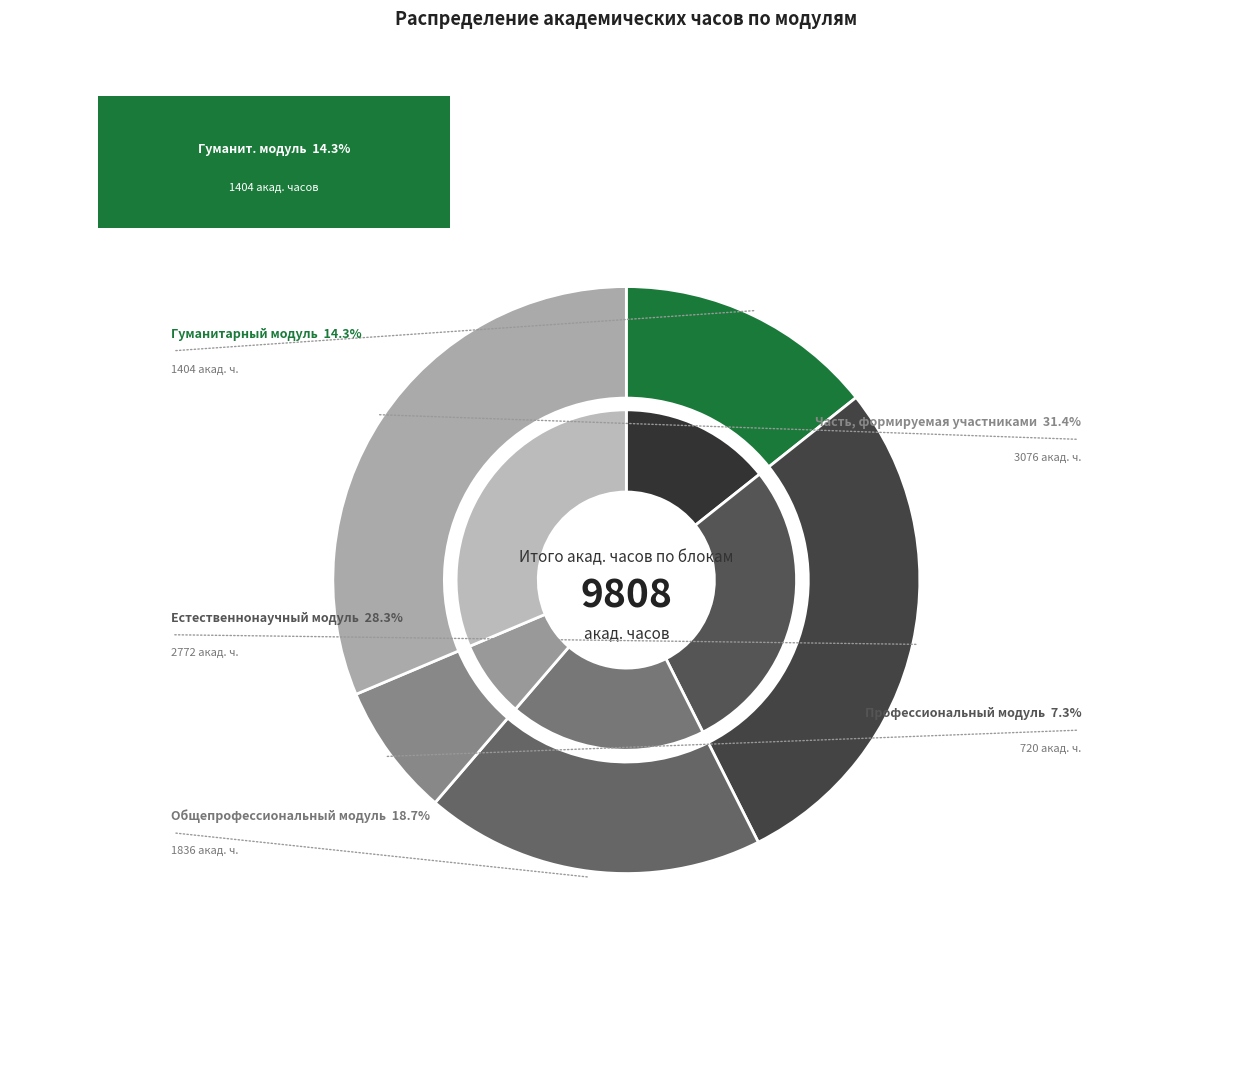

What is the change in value from Гуманитарный модуль to Профессиональный модуль?

-684